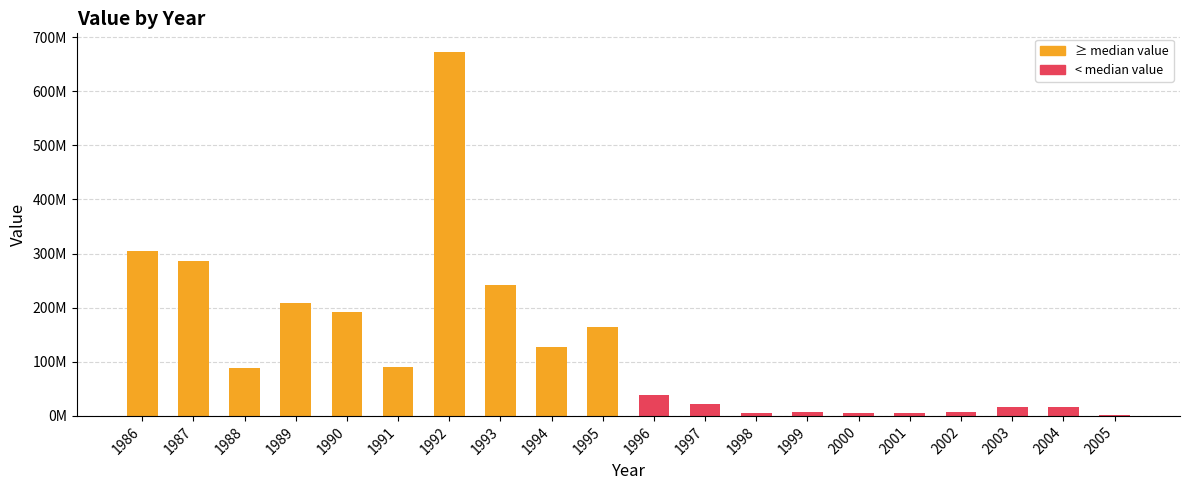

Rank the categories by value from lowest to highest.

2005, 2001, 2000, 1998, 2002, 1999, 2004, 2003, 1997, 1996, 1988, 1991, 1994, 1995, 1990, 1989, 1993, 1987, 1986, 1992